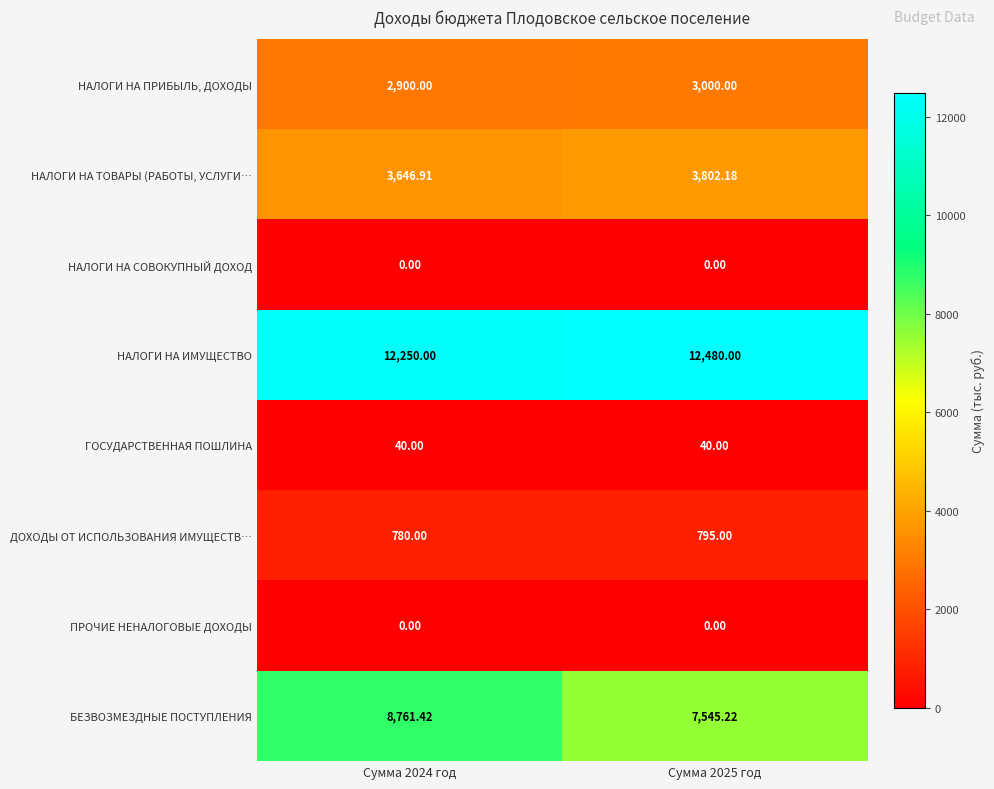

What is the total value across all series at Сумма 2024 год?

28378.3